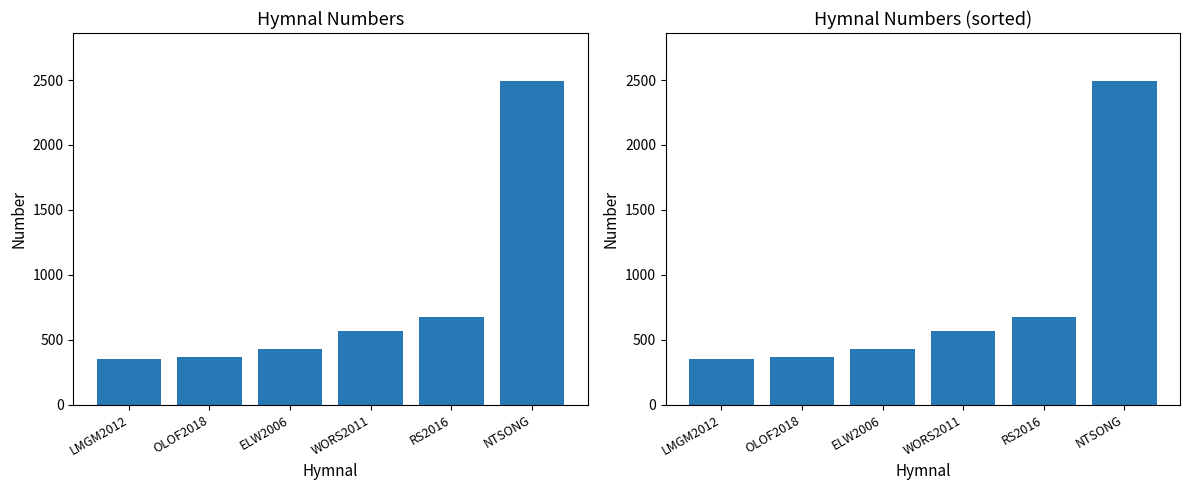

How many bars are there in total?

6